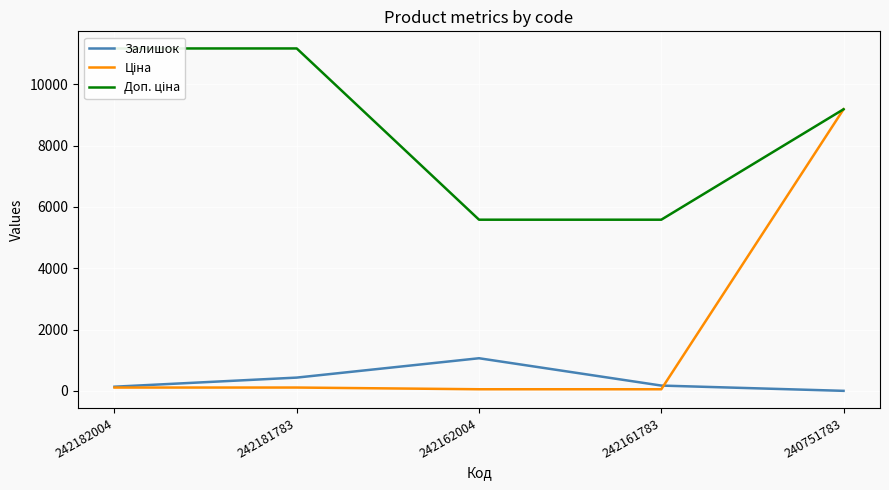

Rank the series by their maximum value, from highest to lowest.

Доп. ціна, Ціна, Залишок